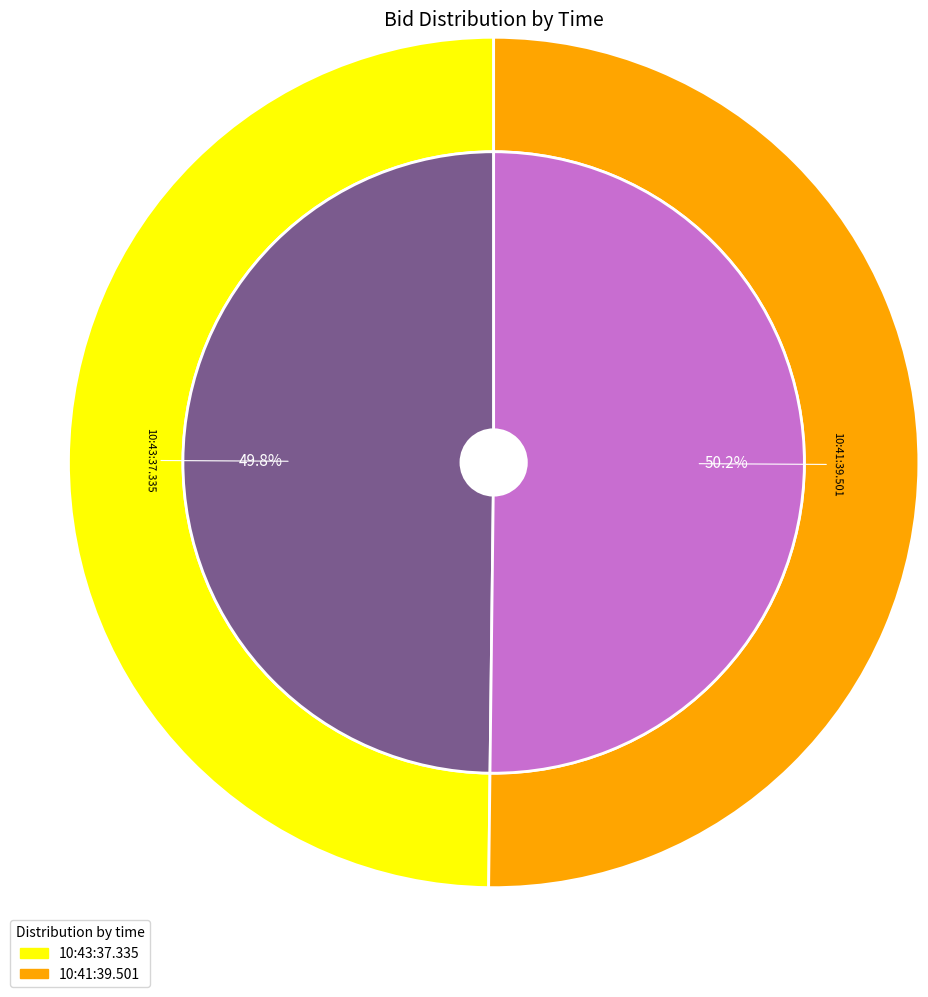

The 10:43:37.335 slice represents 62% of the pie. True or false?

False